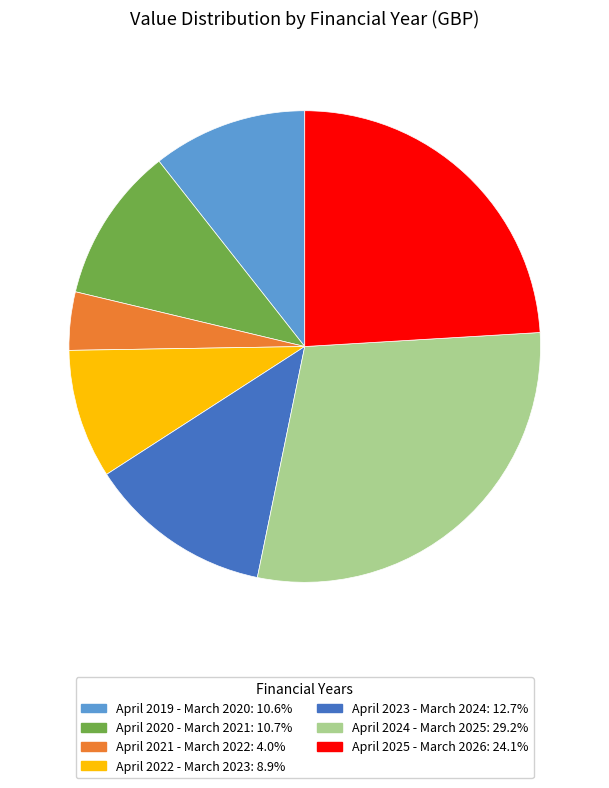

Which category has the smallest portion of the pie?

April 2021 - March 2022